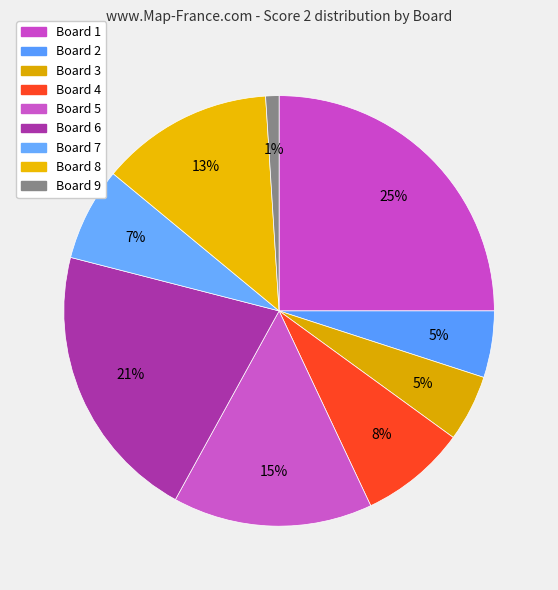

To the nearest percent, what is the average slice percentage?

11%